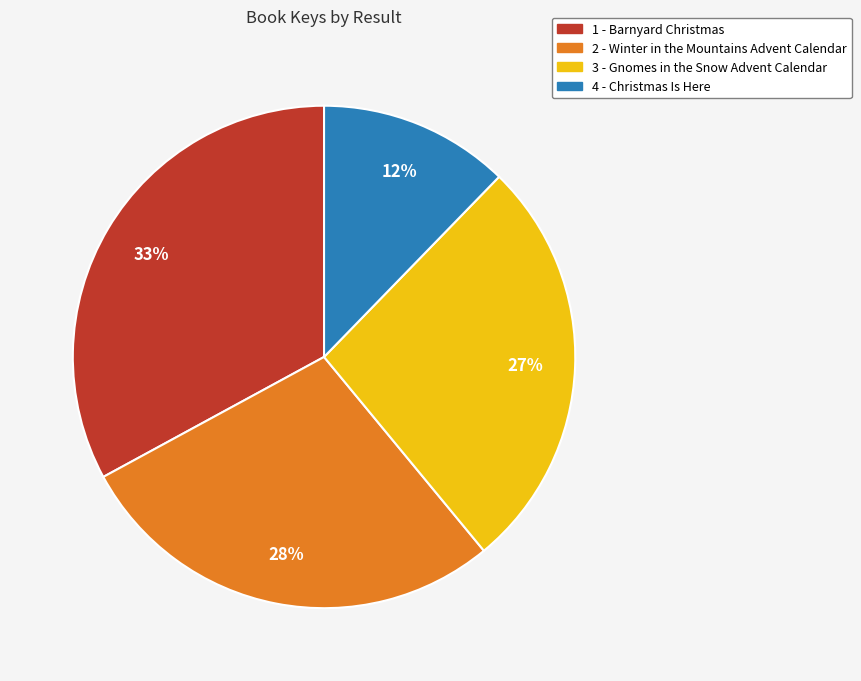

To the nearest percent, what is the average slice percentage?

25%